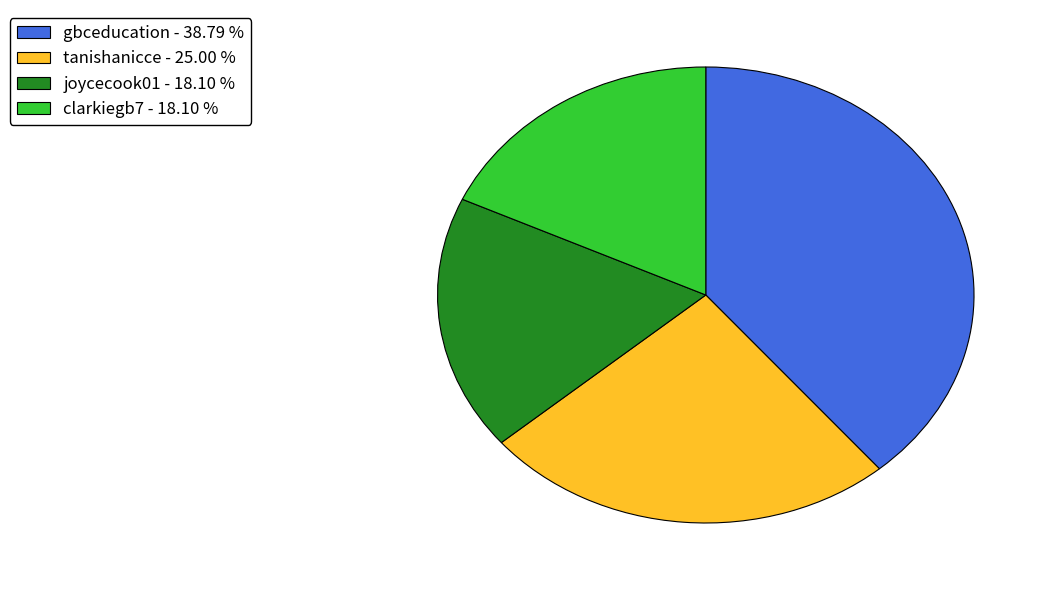

Is it true that clarkiegb7 is 18% of the pie?

True